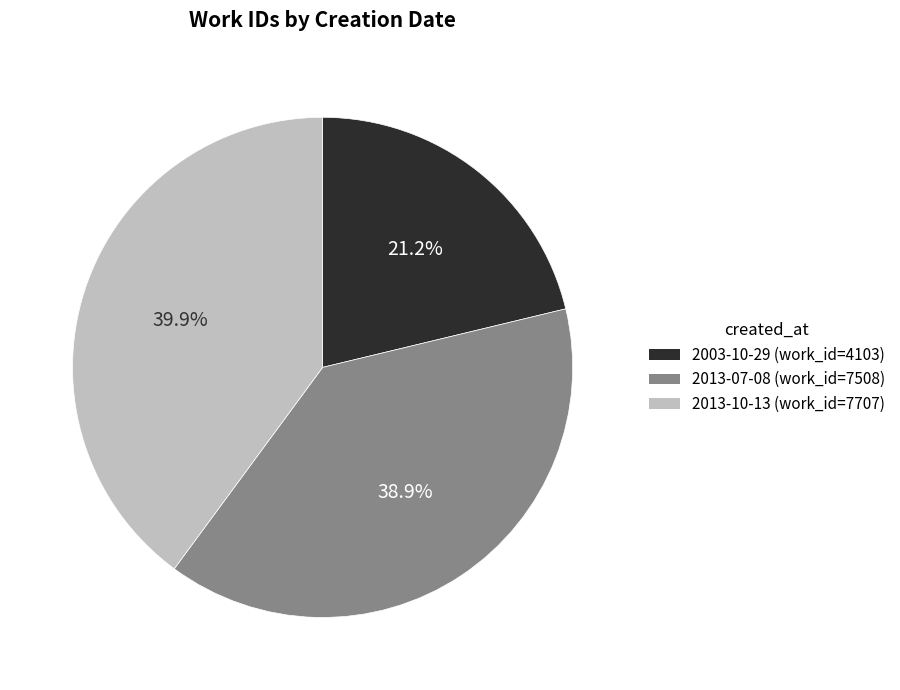

Which category has the smallest portion of the pie?

2003-10-29